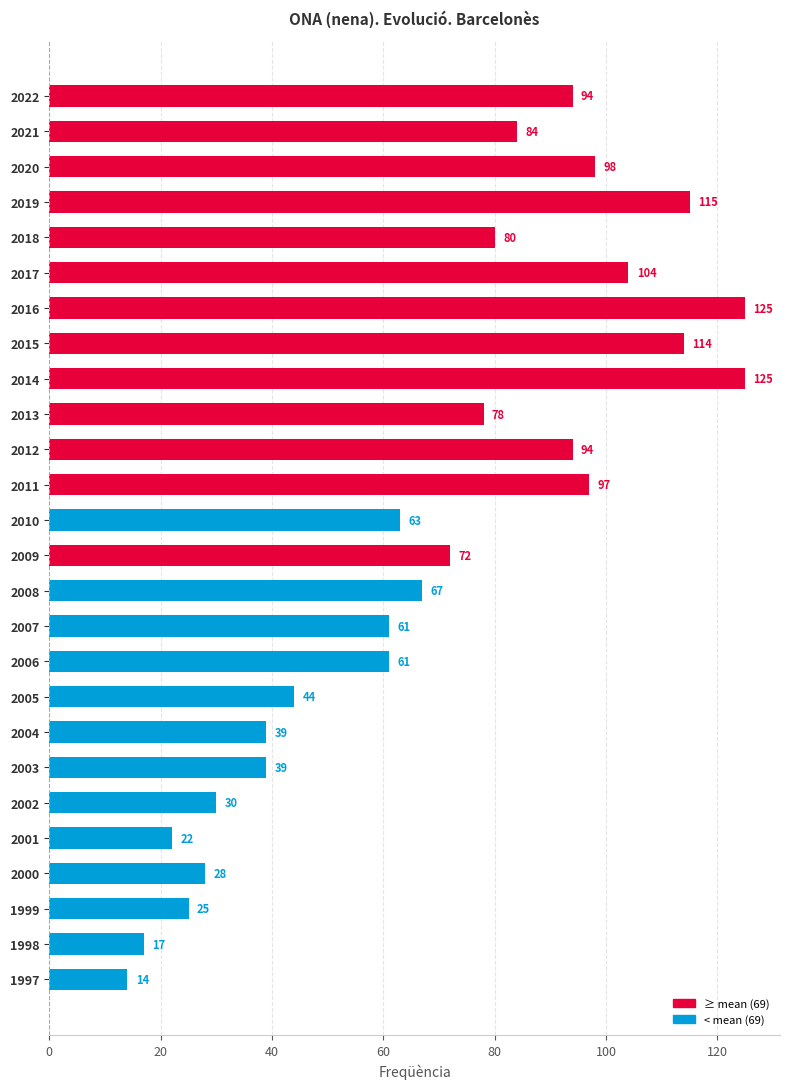

Which label corresponds to the smallest value in the chart?

1997